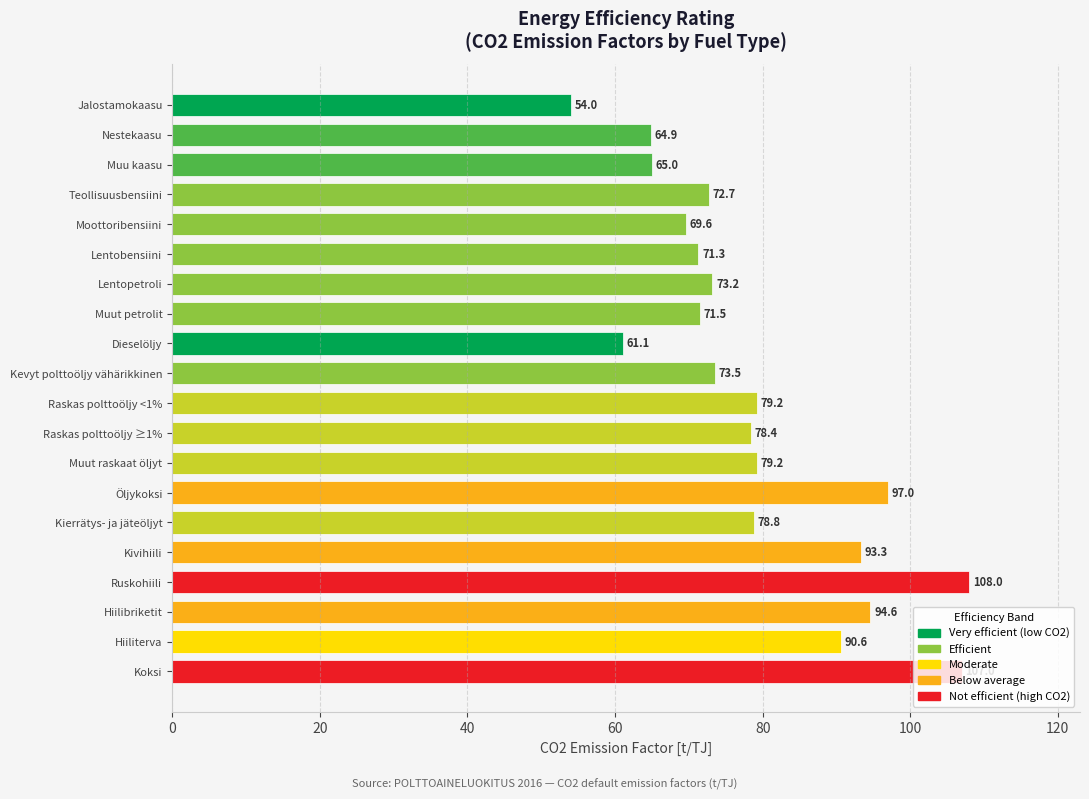

What is the label of the 9th bar from the top?

Dieselöljy